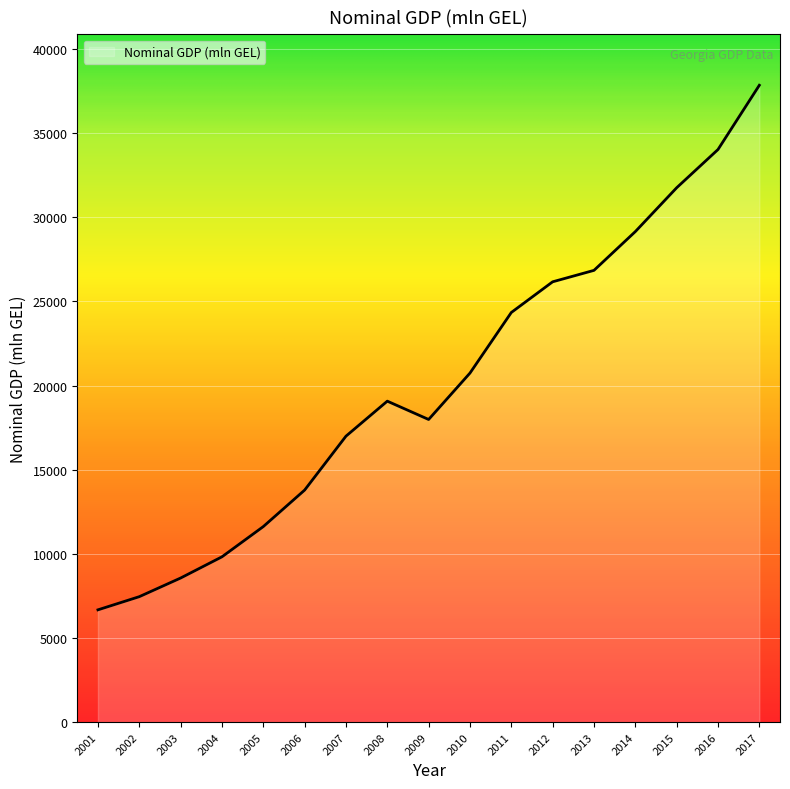

At which label does the data first exceed 19074?

2008